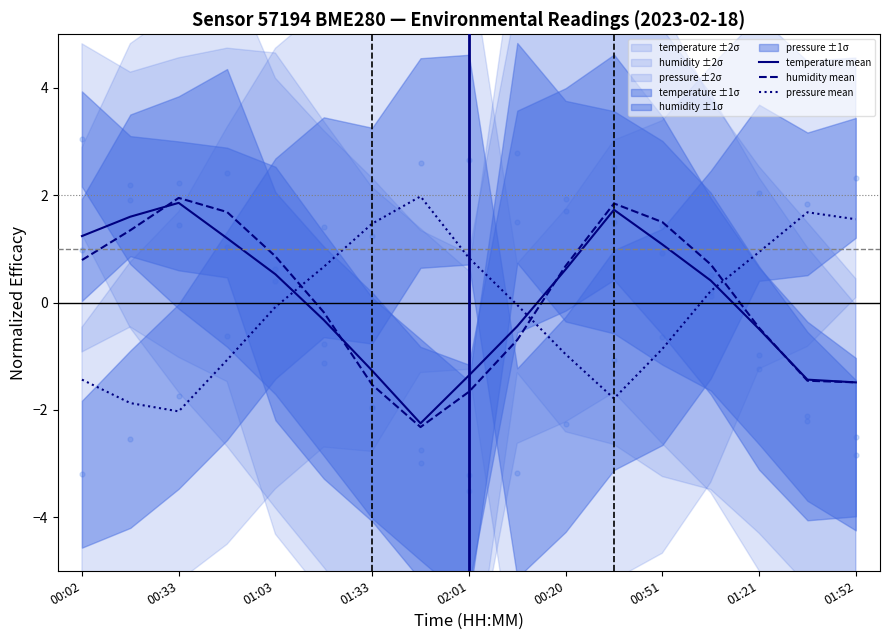

Is the value of temperature mean at 01:33 greater than the value of humidity mean at 01:52?

Yes